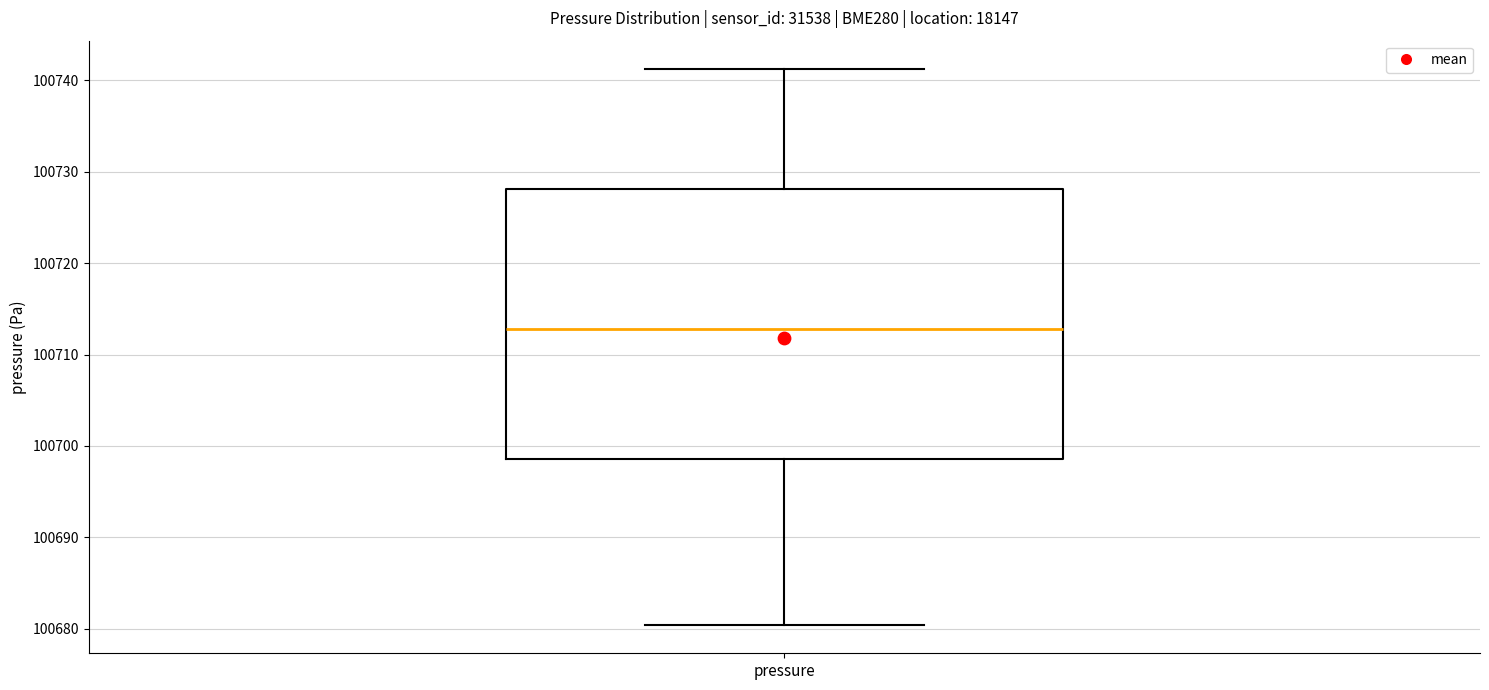

Transcribe this box plot: give where the median line is, the range the box spans, and where the two whiskers end, as read against the y-axis. The values are not printed on the chart, so give them approximately, as read against the axis.

median 100713, box 100699 to 100728, whiskers 100680 to 100741